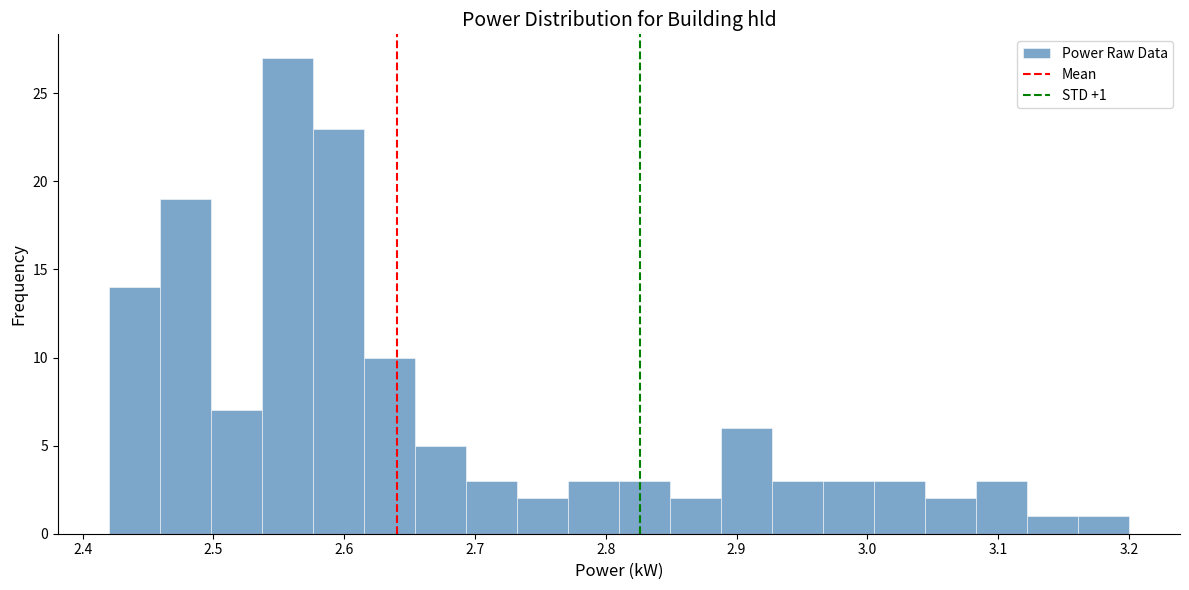

Around what value on the x-axis is the tallest bar? Give the approximate position of its centre, as read against the axis.

2.56